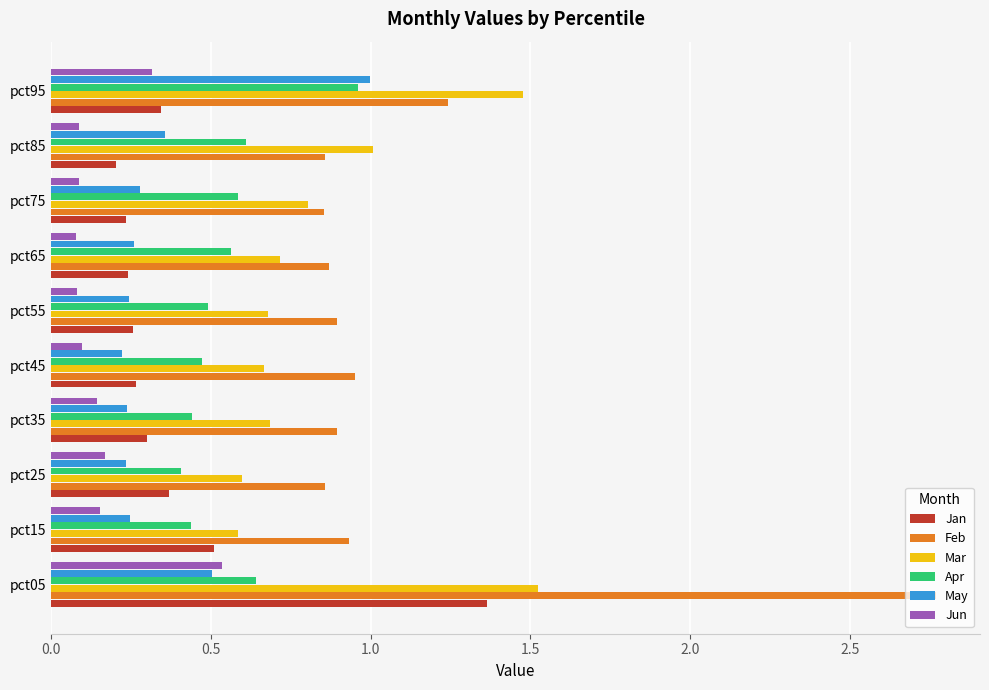

Is it true that Feb equals 0.9 at pct25?

True